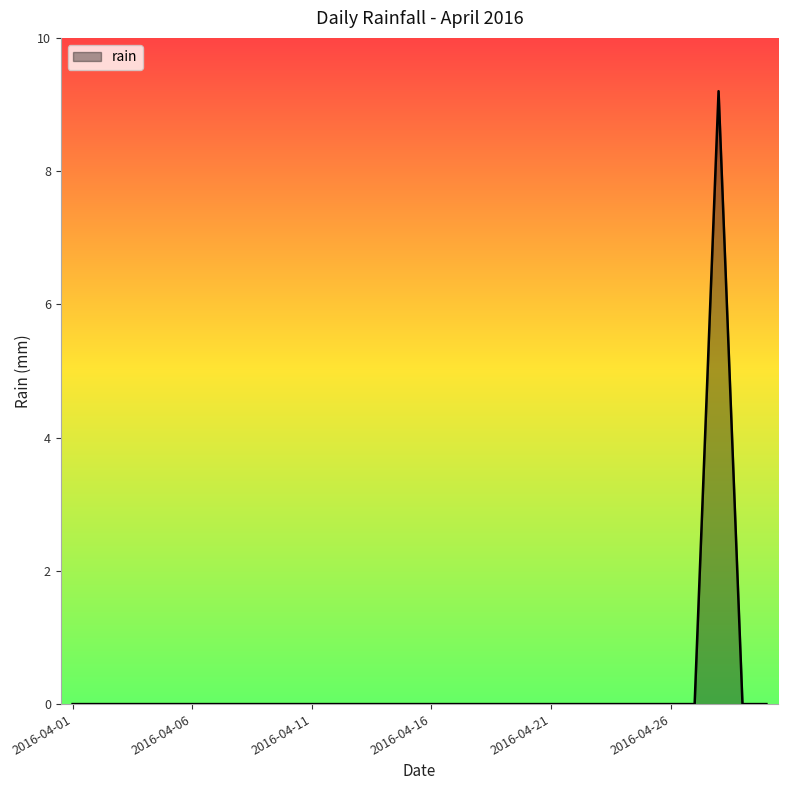

How many lines are shown in the chart?

1